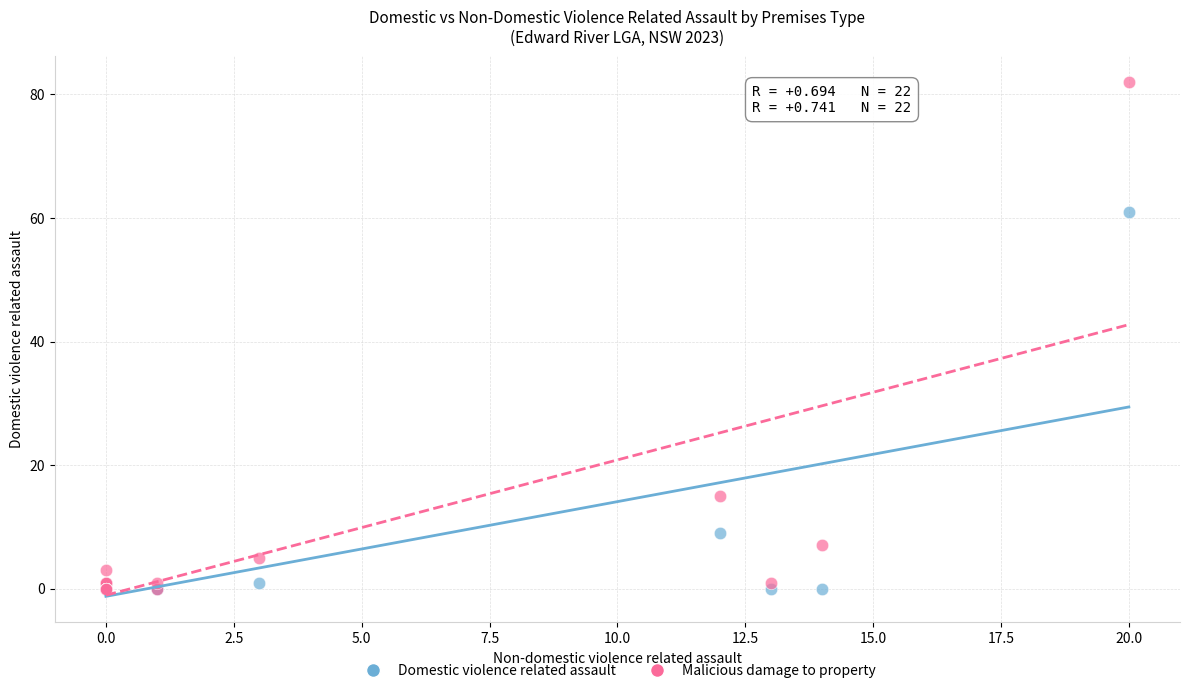

What are all the series names shown in the legend?

Domestic violence related assault, Malicious damage to property